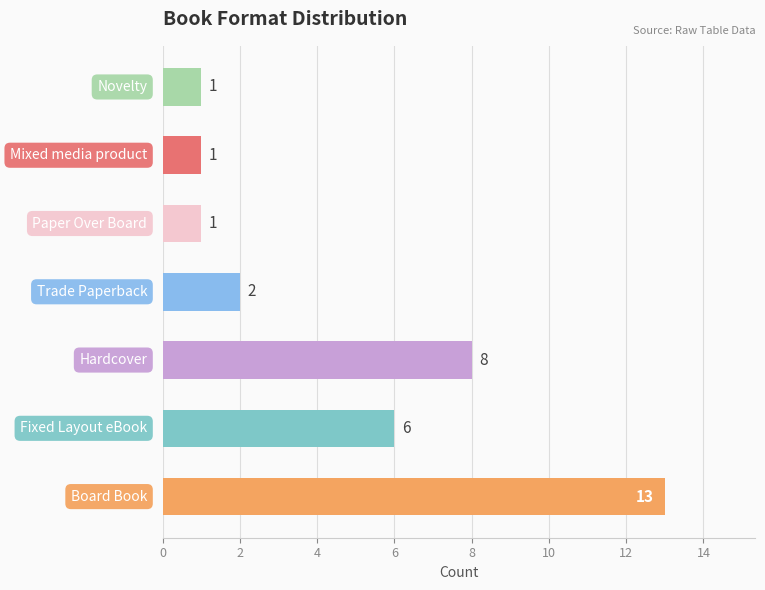

What is the greatest value displayed?

13